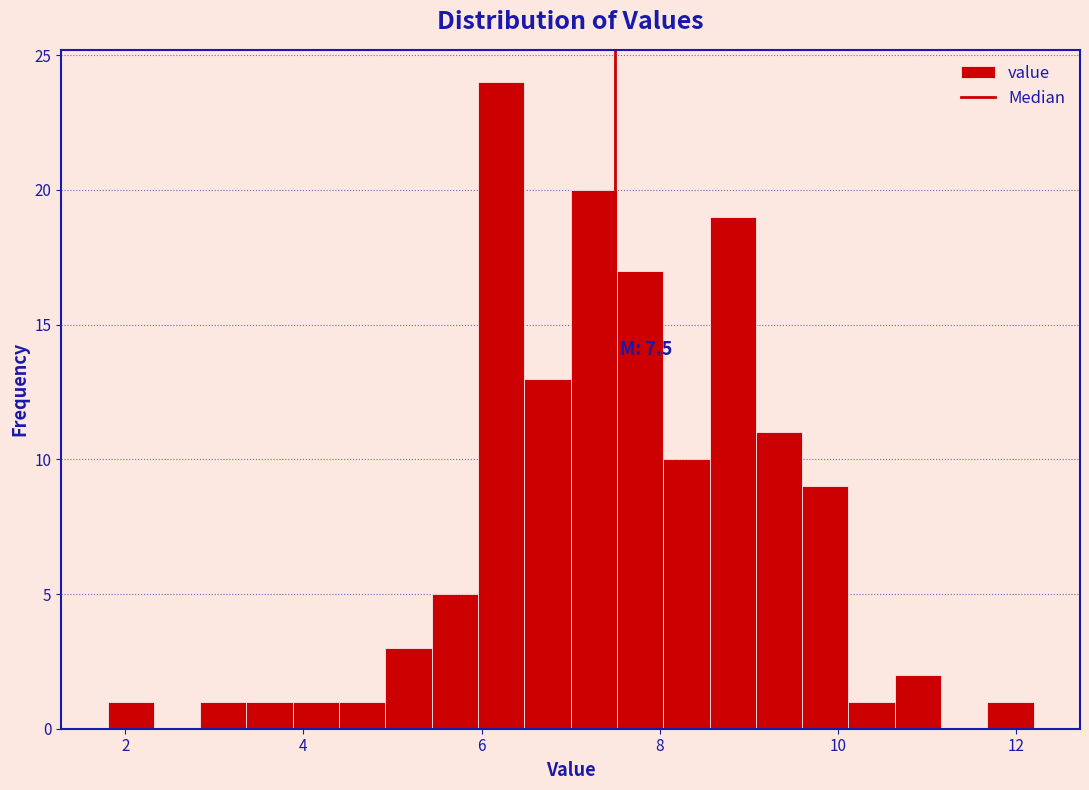

Around what value on the x-axis is the tallest bar? Give the approximate position of its centre, as read against the axis.

6.2